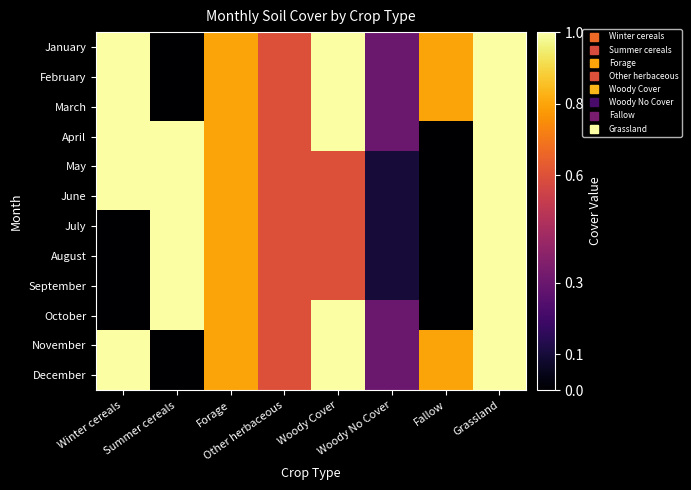

Count the number of data series in this chart.

12